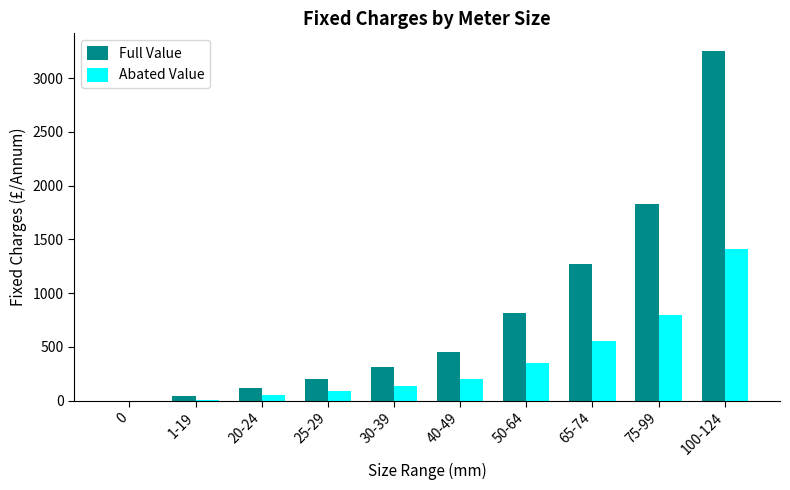

The value of Full Value at 0 is 0.0. True or false?

True